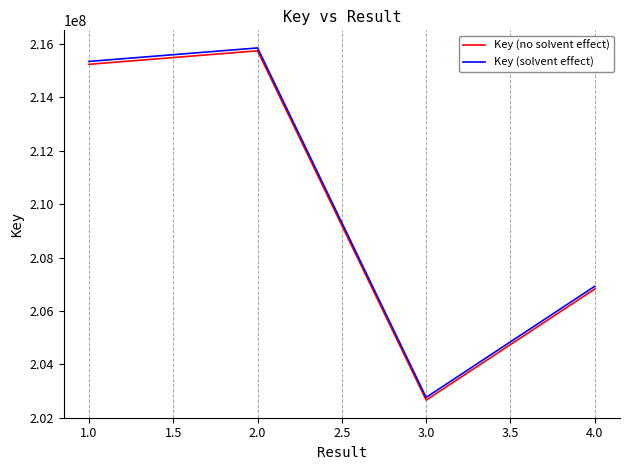

At which category does the chart reach its peak across all series?

2.0